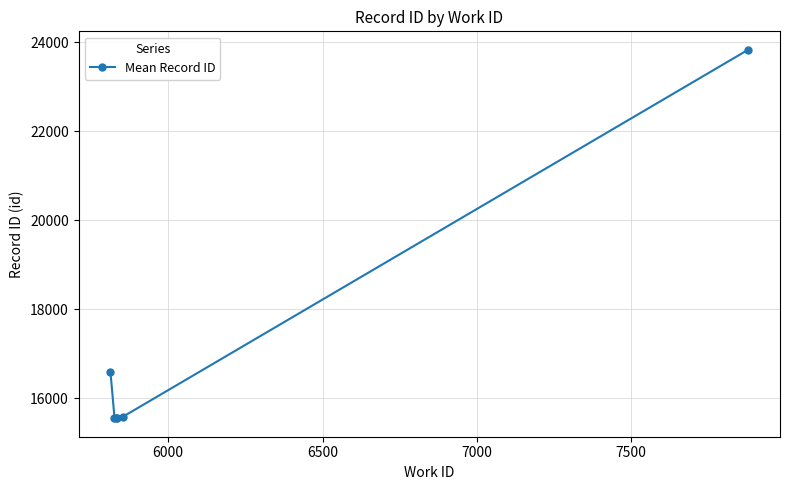

What is the greatest value displayed?

23830.0